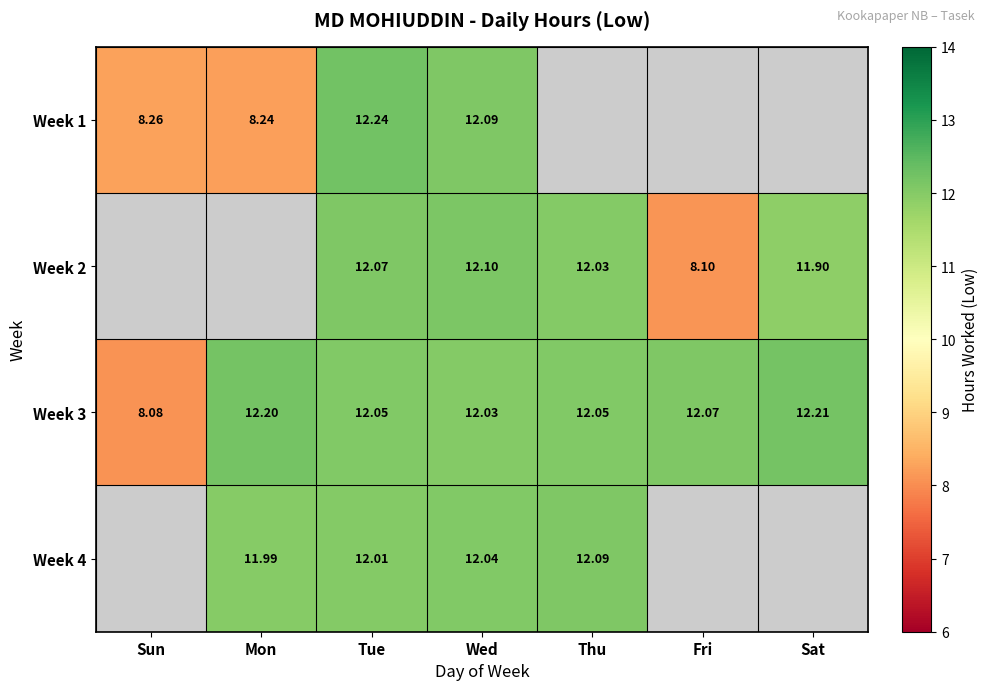

What is the smallest value displayed?

8.1